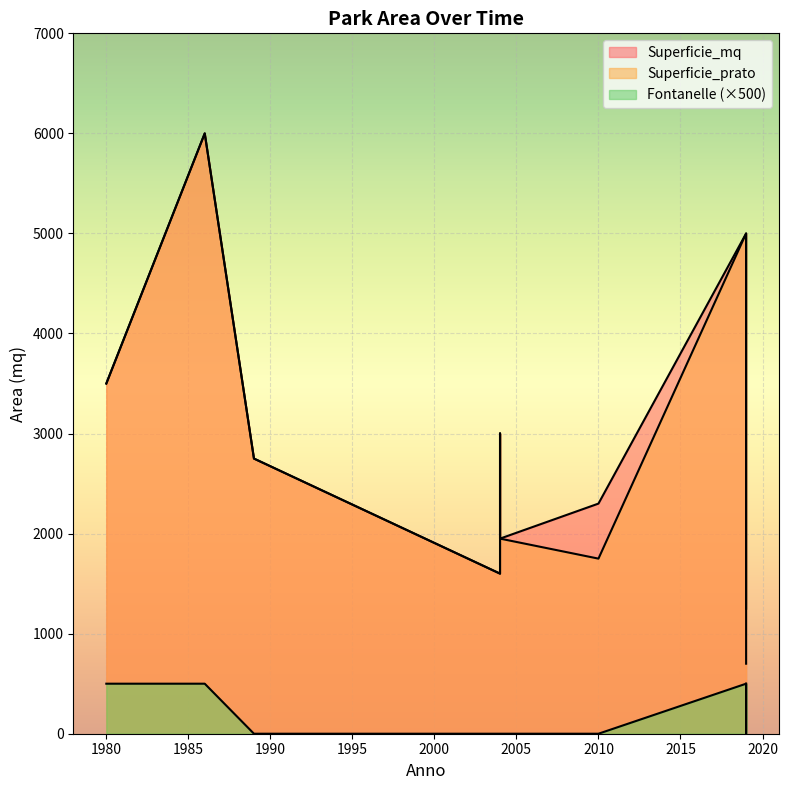

What are all the series names shown in the legend?

Superficie_mq, Superficie_prato, Fontanelle